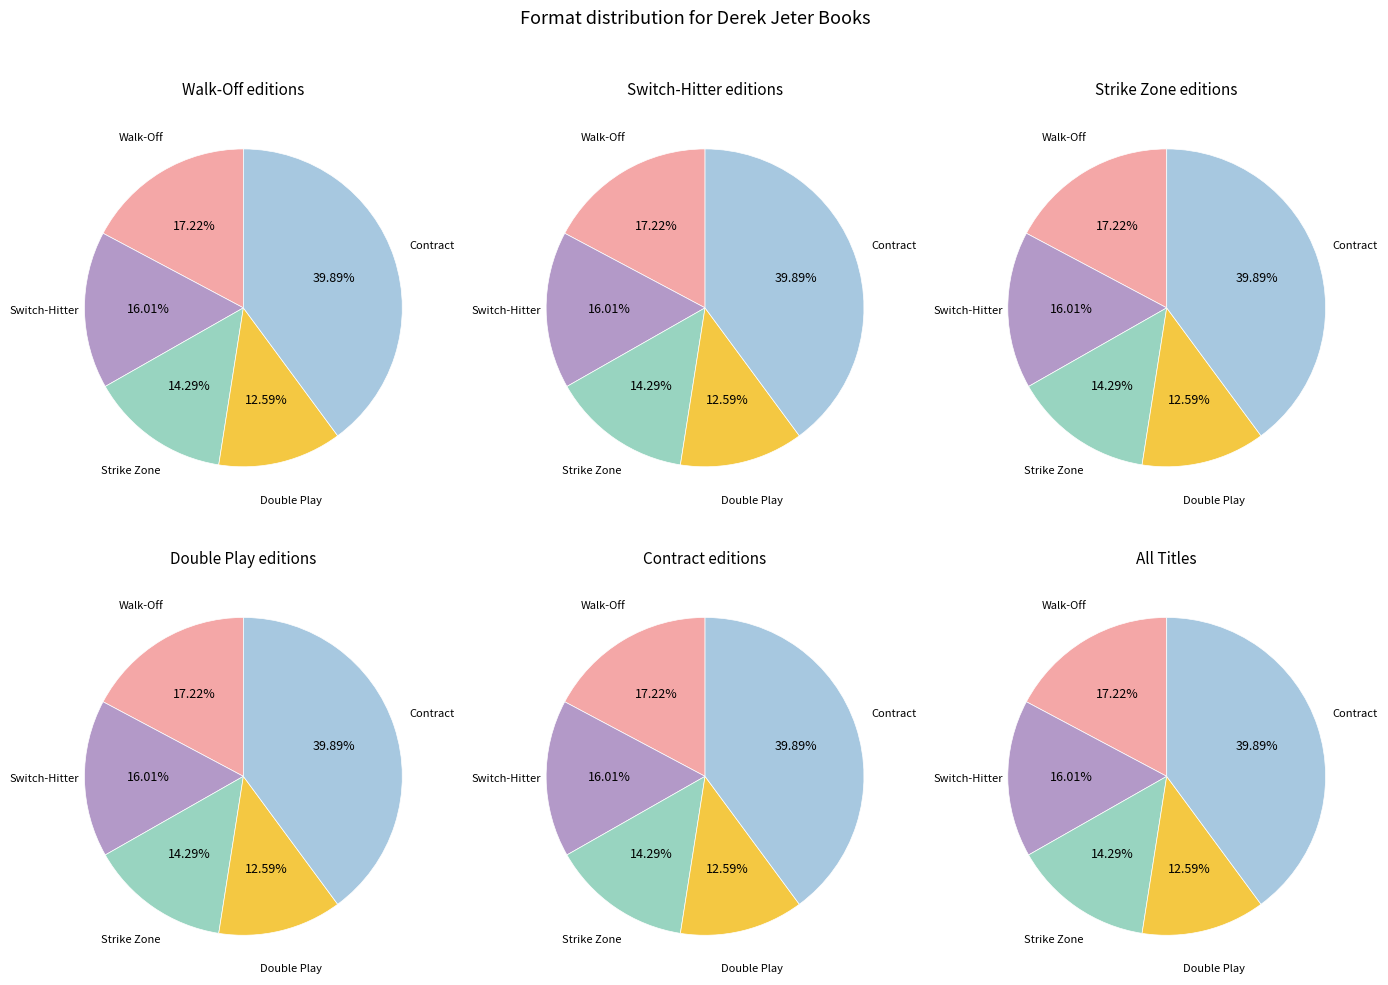

Is there any slice that represents more than half of the pie?

No